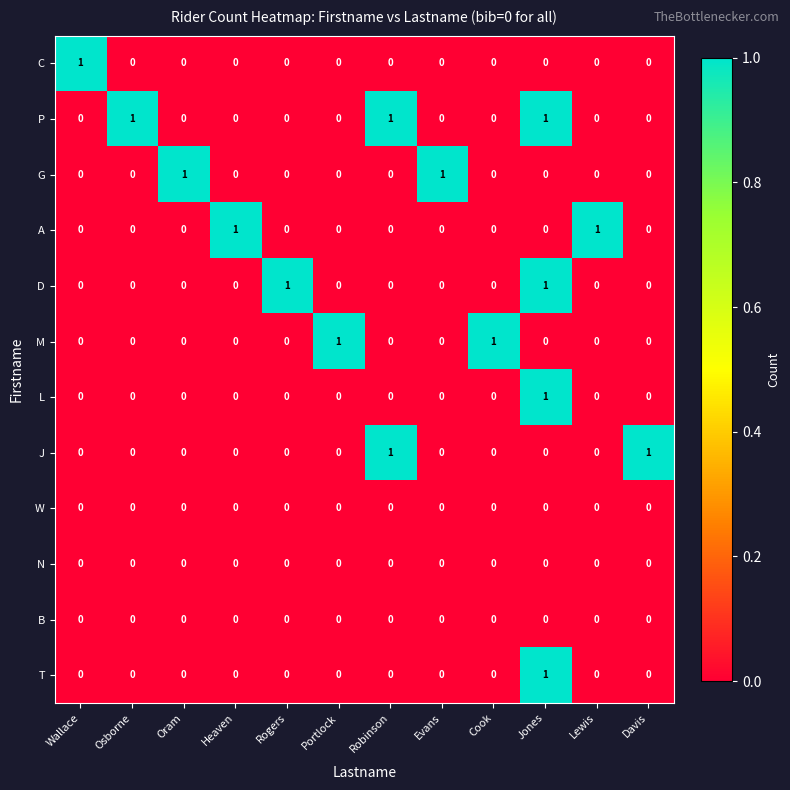

Is it true that T equals -1 at Davis?

False